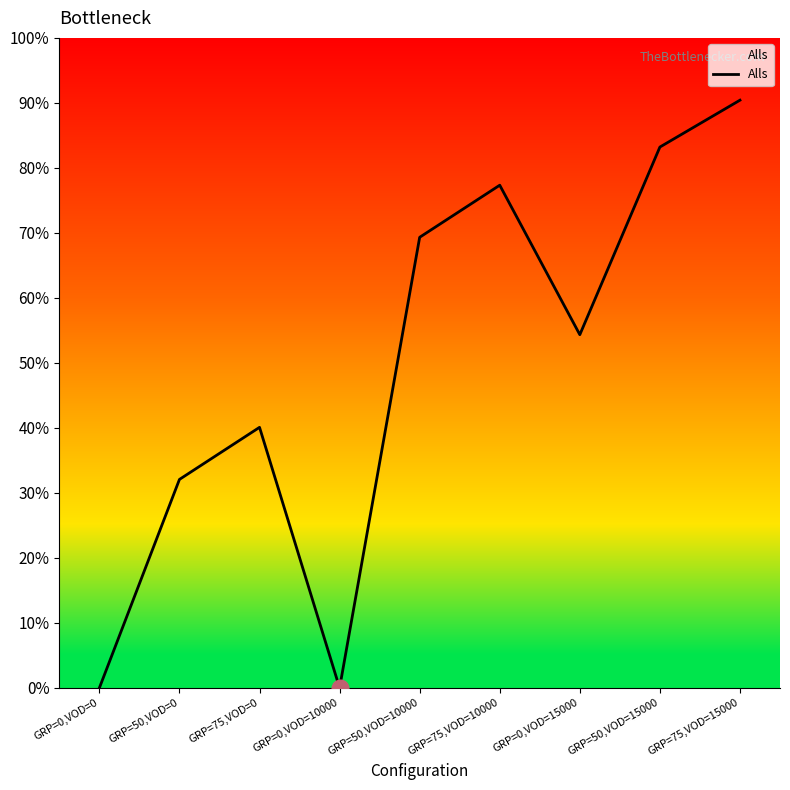

True or false: the data has more than 1 interior local peaks.

True